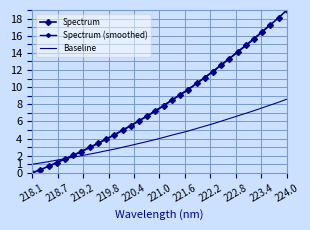

What is the label of the 12th point from the right?

221.8812